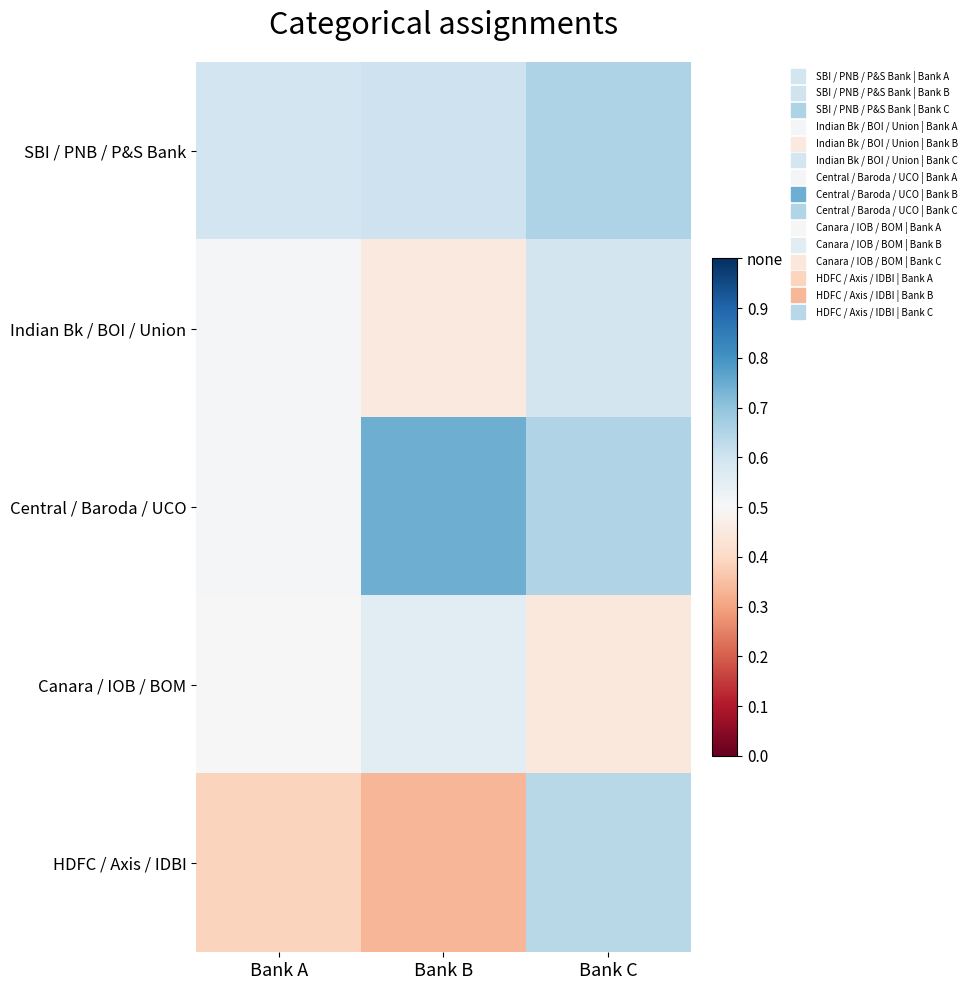

Reading right to left, transcribe all the data shown in this chart.

SBI / PNB / P&S Bank: Bank C=0.7	Bank B=0.6	Bank A=0.6
Indian Bk / BOI / Union: Bank C=0.6	Bank B=0.4	Bank A=0.5
Central / Baroda / UCO: Bank C=0.6	Bank B=0.7	Bank A=0.5
Canara / IOB / BOM: Bank C=0.4	Bank B=0.6	Bank A=0.5
HDFC / Axis / IDBI: Bank C=0.6	Bank B=0.3	Bank A=0.4